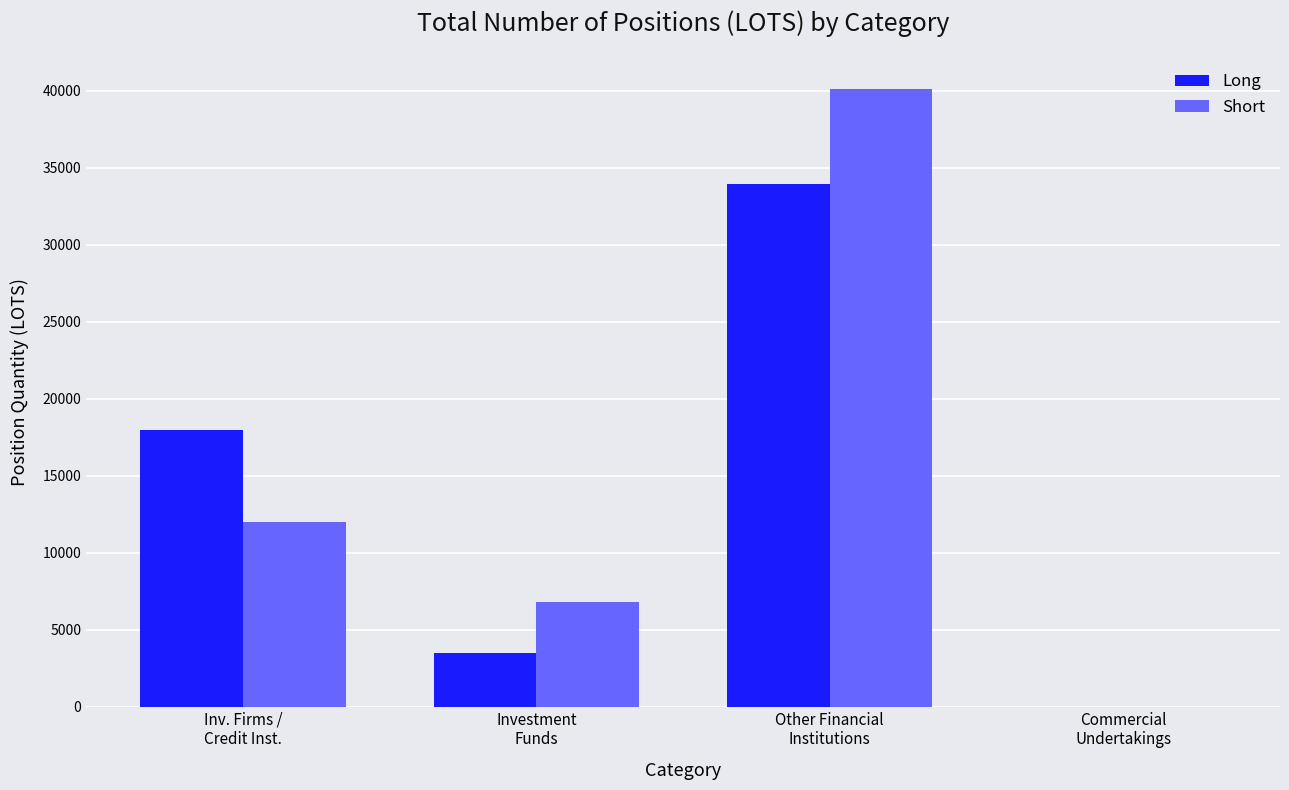

What is the average value of the Long series?

13843.6